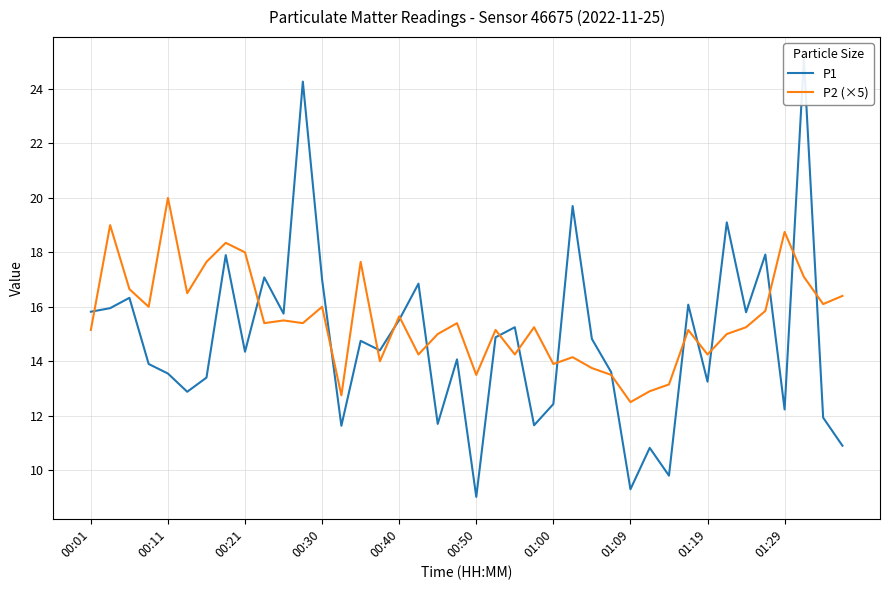

The P2 (×5) series shows 21.4 at 26. True or false?

False